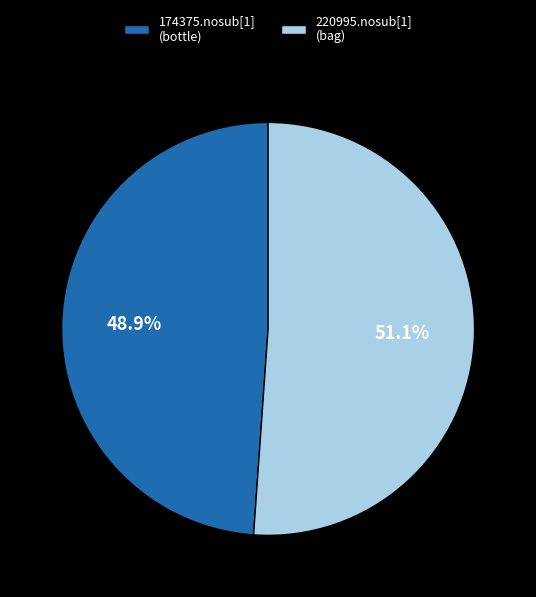

What portion of the pie excludes 220995.nosub[1] (bag)?

48.9%